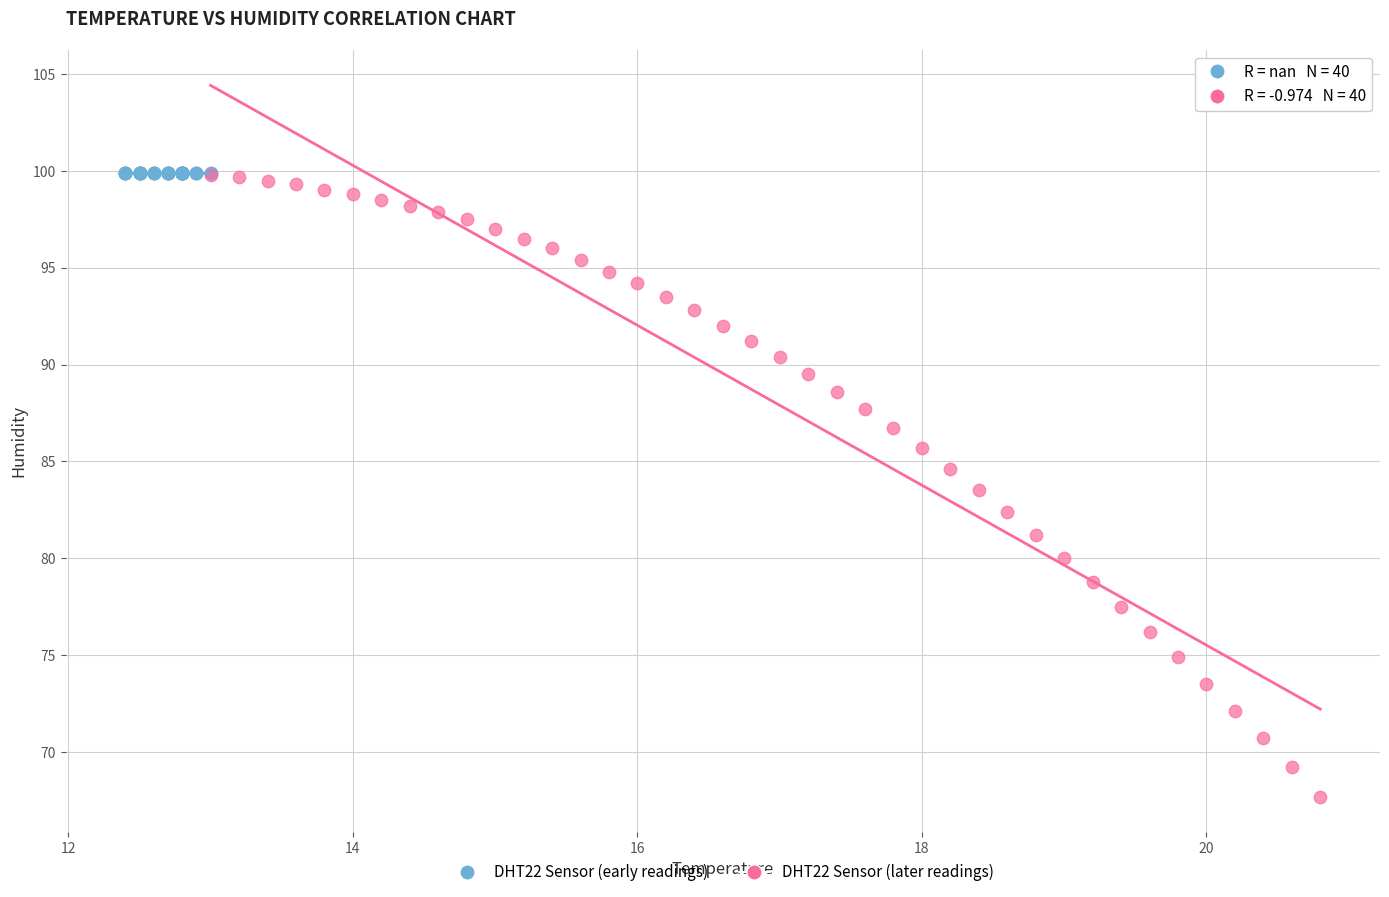

What are all the series names shown in the legend?

DHT22 Sensor (early readings), DHT22 Sensor (later readings)